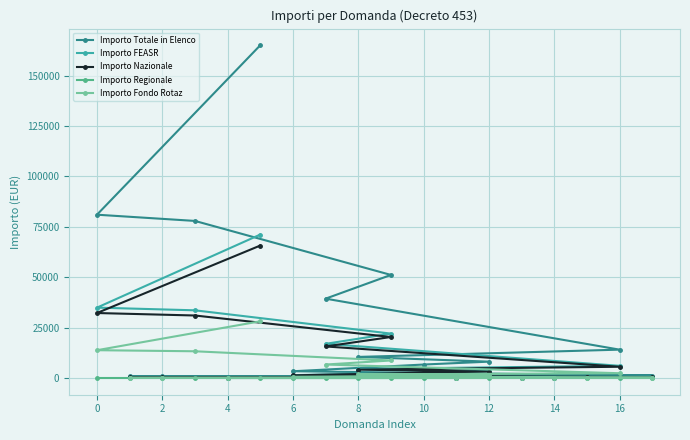

What is the sum of all Importo Totale in Elenco values?

462666.2